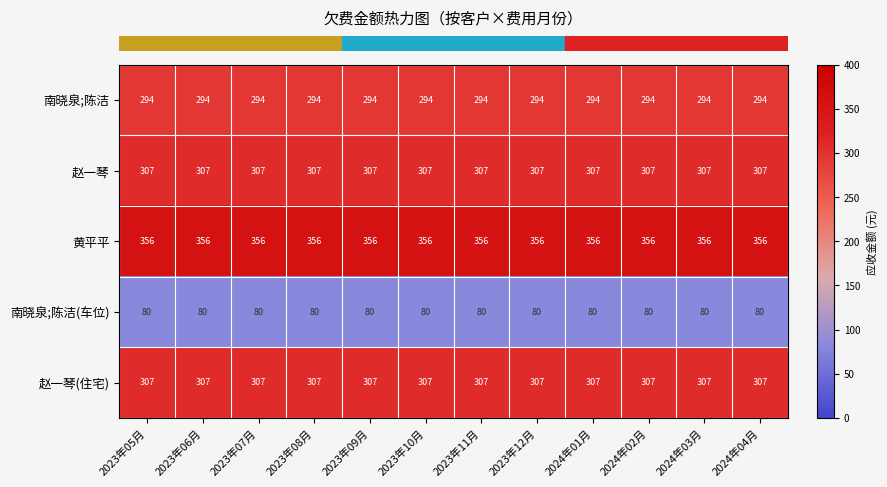

What is the maximum value shown in the chart?

356